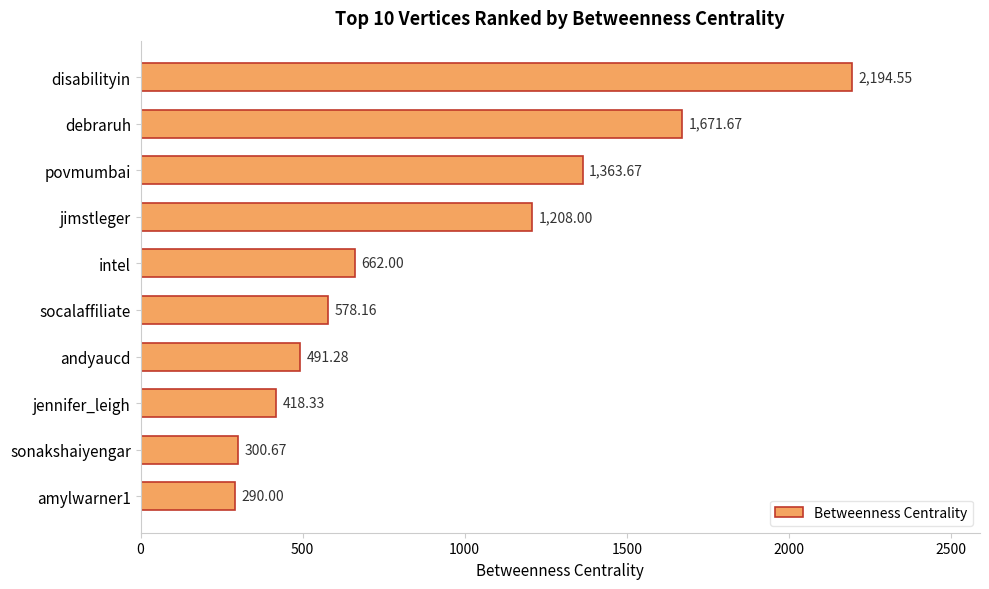

Rank the categories by value from highest to lowest.

disabilityin, debraruh, povmumbai, jimstleger, intel, socalaffiliate, andyaucd, jennifer_leigh, sonakshaiyengar, amylwarner1